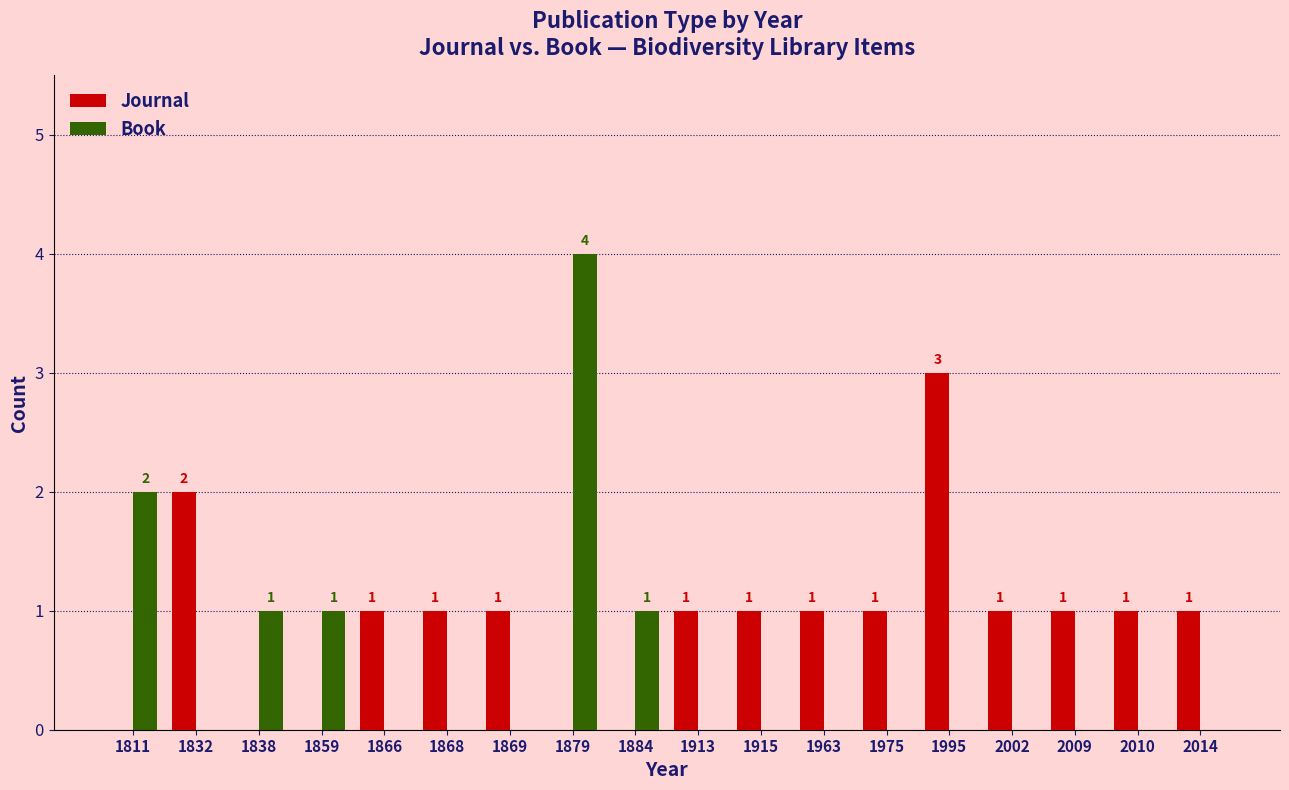

Count the number of categories in the chart.

18